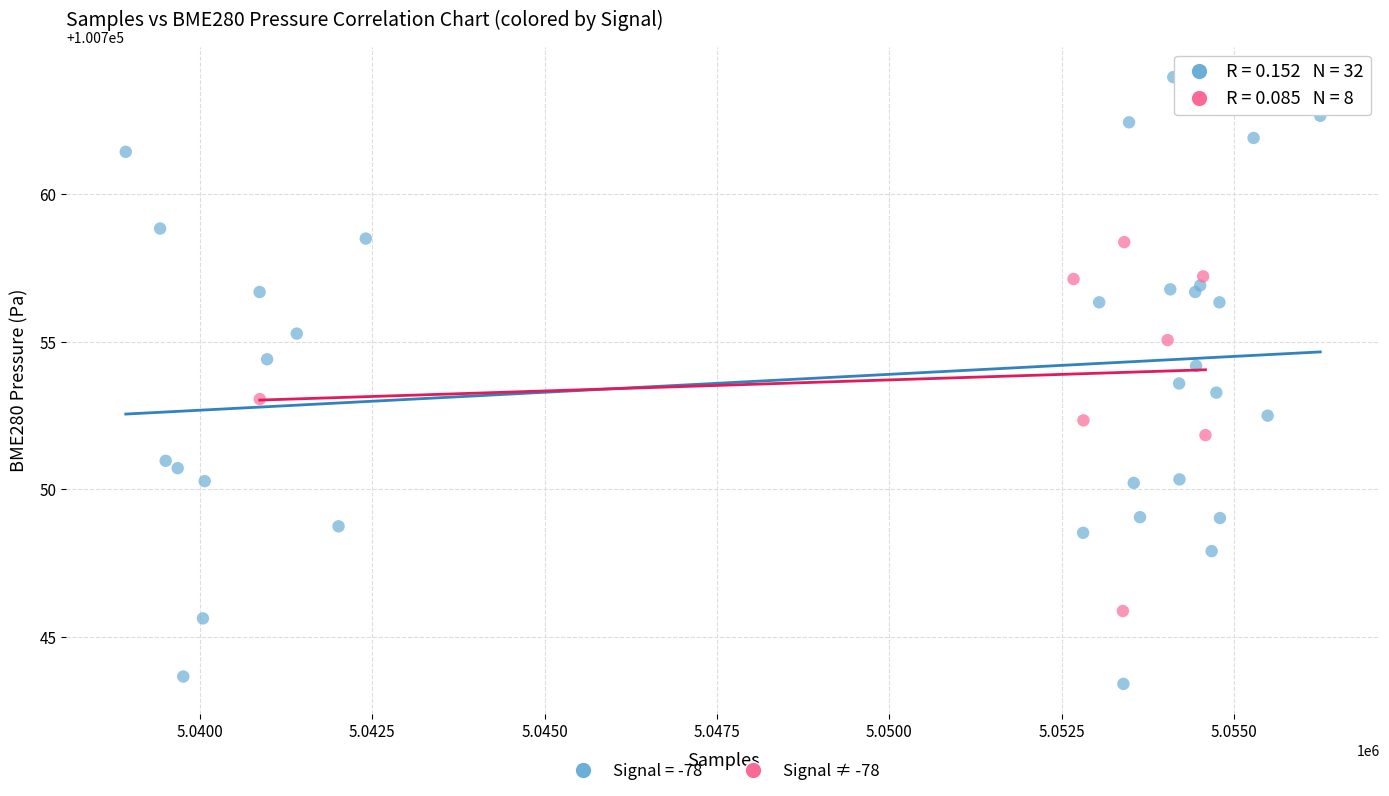

Which series has the largest Y range (max minus min)?

Signal = -78